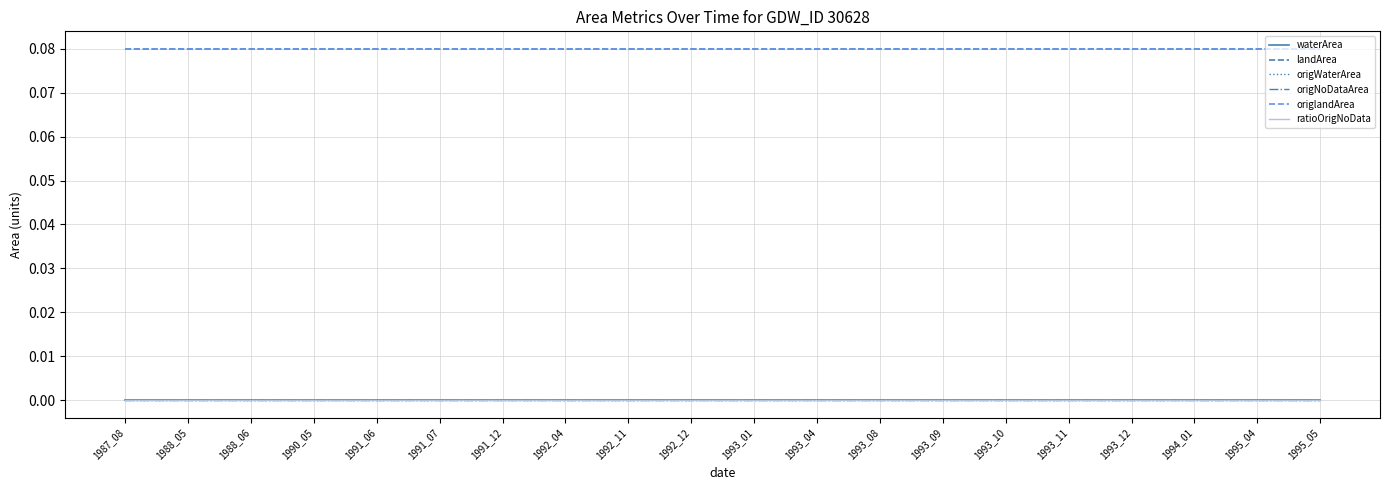

Is this an area chart (filled region under the line)?

No